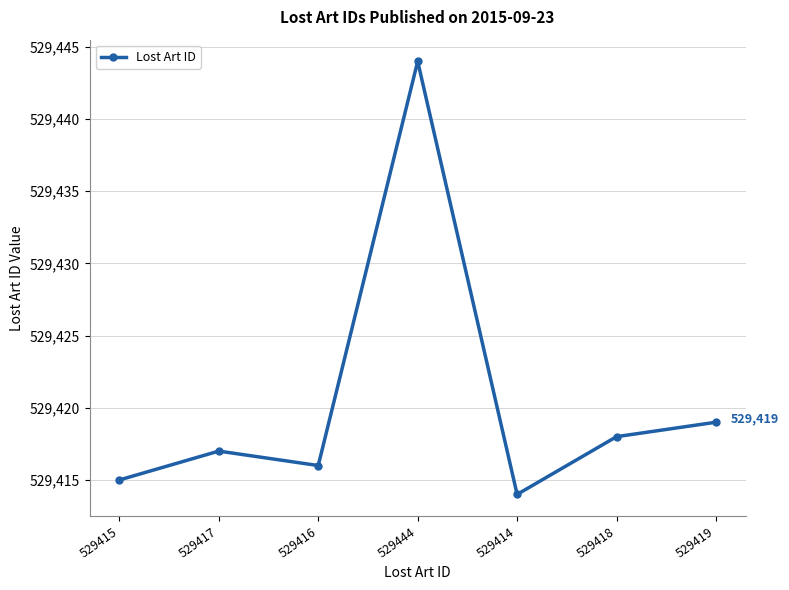

What is the change in value from 529414 to 529419?

+5